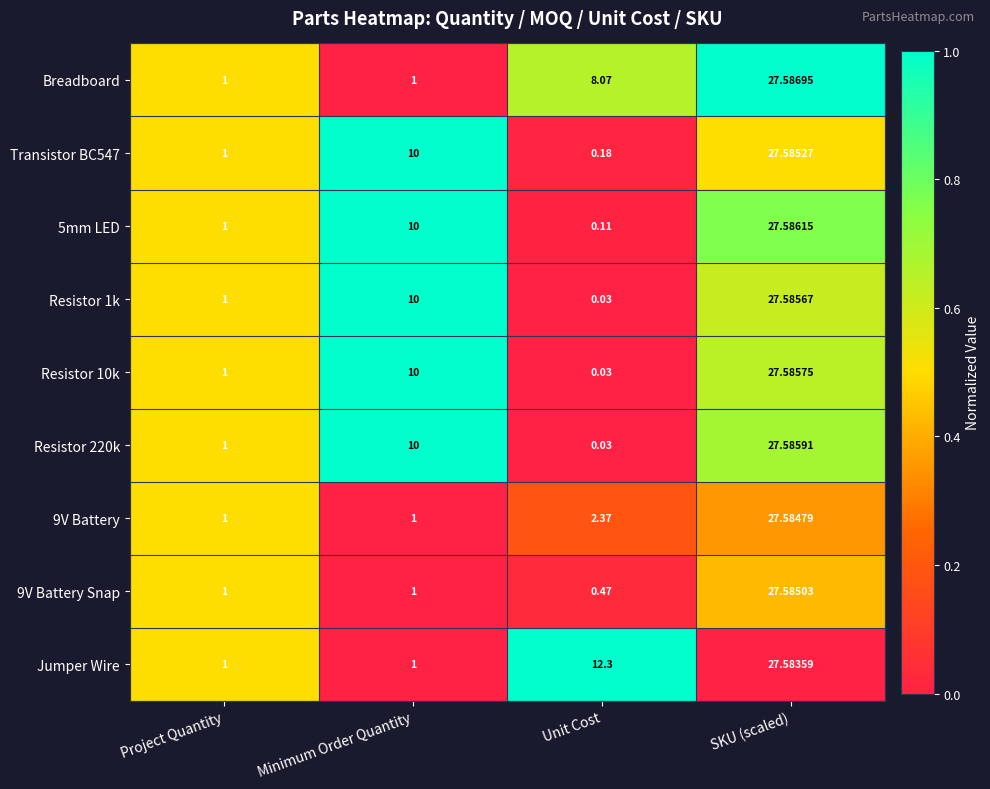

Which category has the lowest value in the Resistor 220k series?

Unit Cost